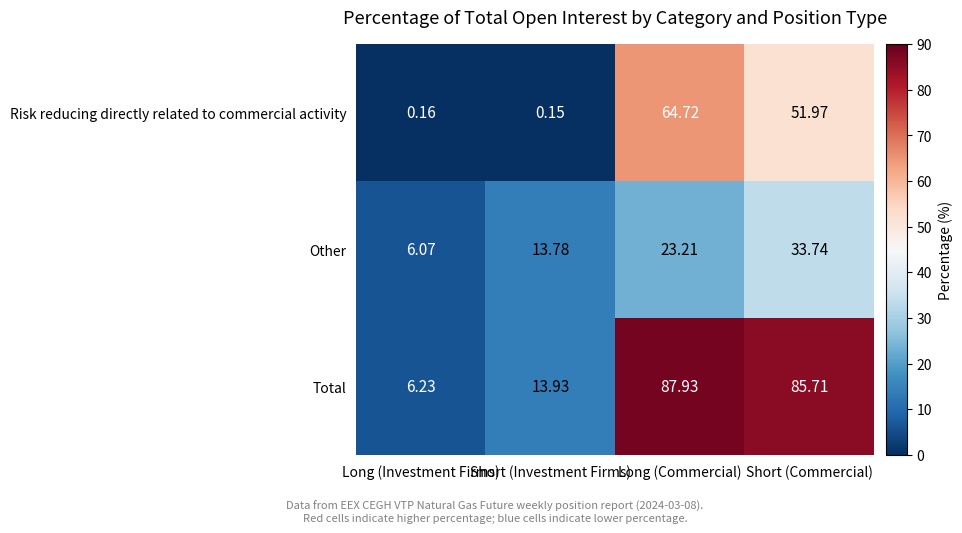

Which label corresponds to the smallest value in the chart?

Short (Investment Firms)